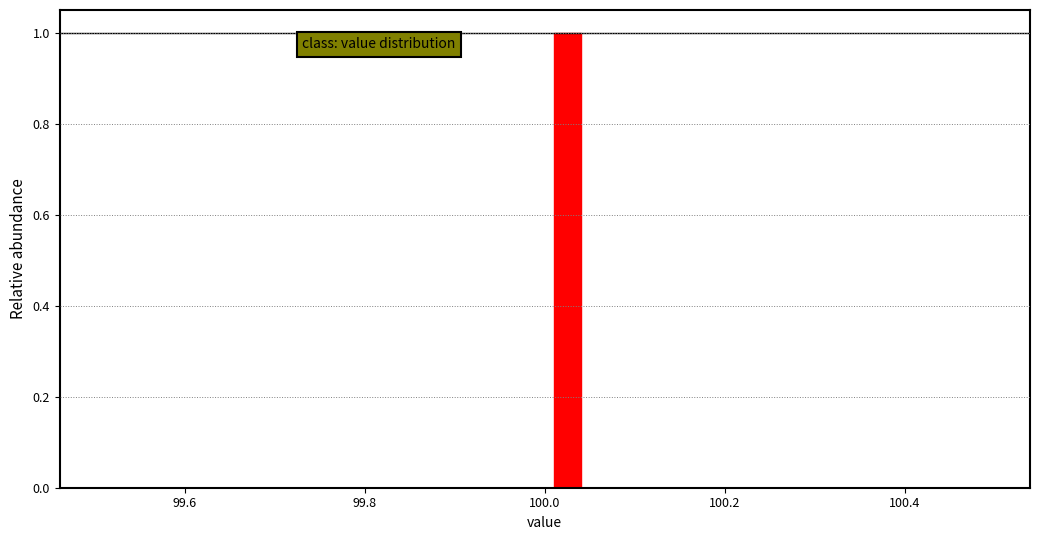

Read against the x-axis, roughly where is the centre of the tallest bar?

100.02